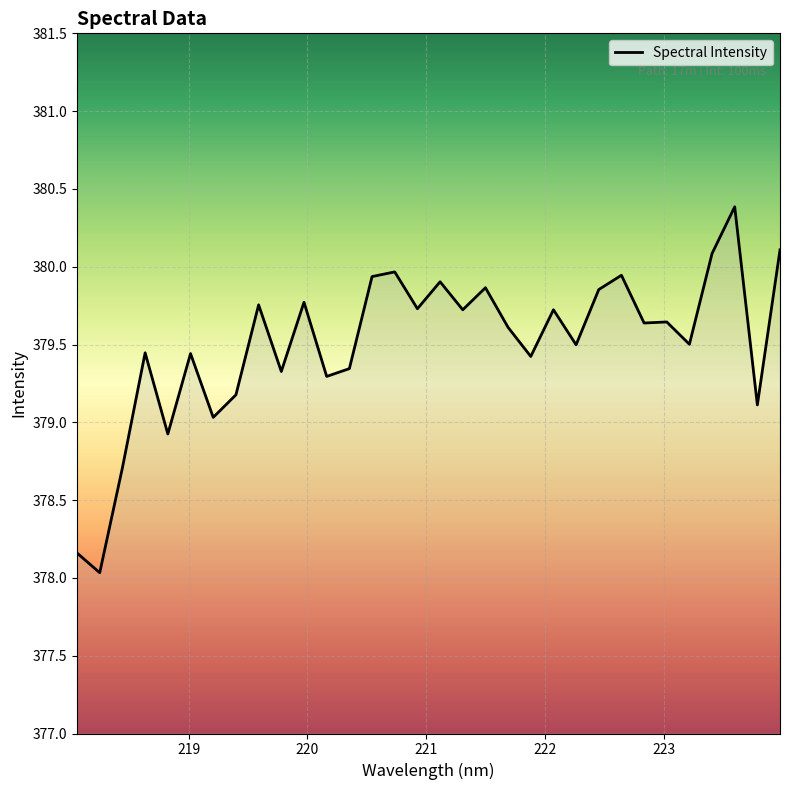

How many values are below 379?

4